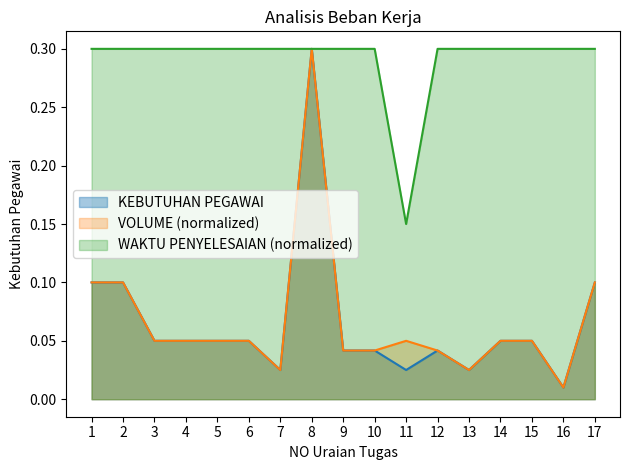

Between 1 and 10, which series saw the biggest shift?

VOLUME (normalized)